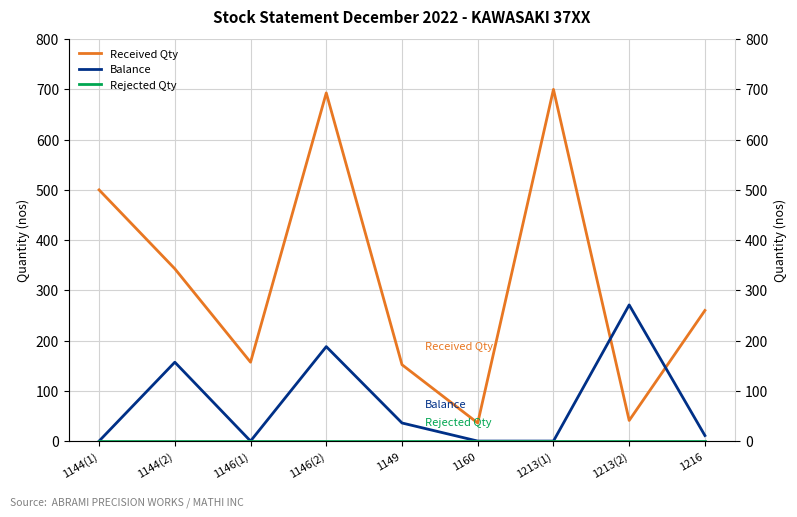

Reading left to right, transcribe all the data shown in this chart.

Received Qty: 1144(1)=500	1144(2)=343	1146(1)=157	1146(2)=693	1149=152	1160=36	1213(1)=700	1213(2)=41	1216=260
Balance: 1144(1)=0	1144(2)=157	1146(1)=0	1146(2)=188	1149=36	1160=0	1213(1)=0	1213(2)=271	1216=11
Rejected Qty: 1144(1)=0	1144(2)=0	1146(1)=0	1146(2)=0	1149=0	1160=0	1213(1)=0	1213(2)=0	1216=0